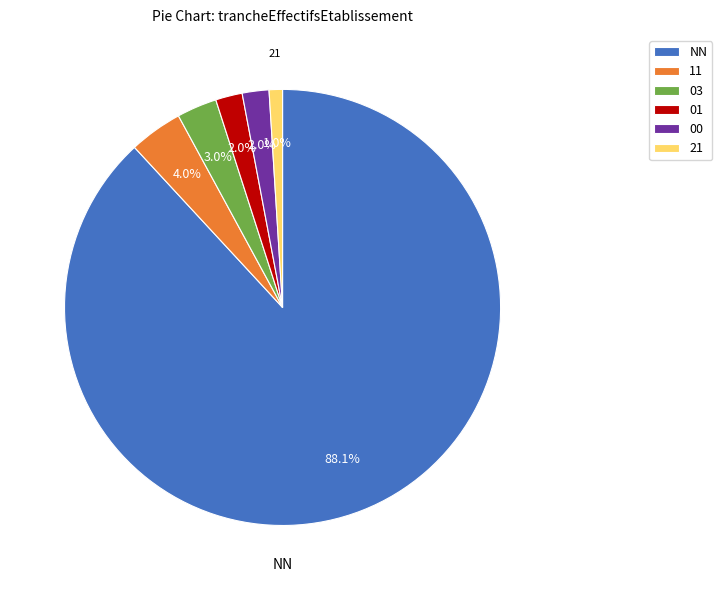

To the nearest percent, what is the combined percentage of 00 and 11?

6%